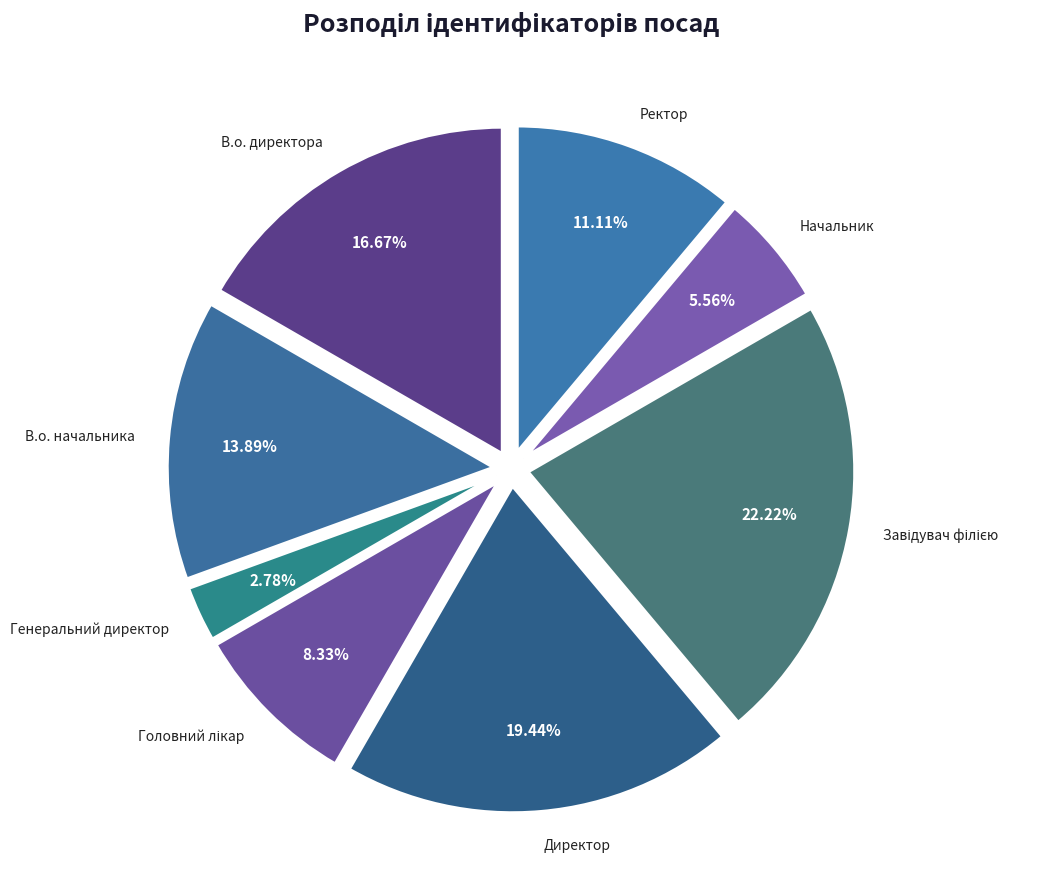

The В.о. начальника slice represents 14% of the pie. True or false?

True